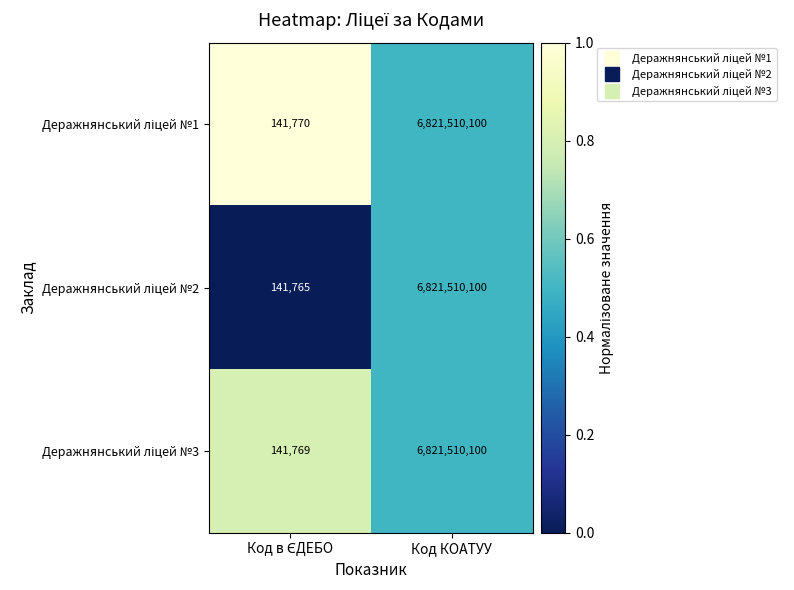

At which category does the chart reach its peak across all series?

Код КОАТУУ